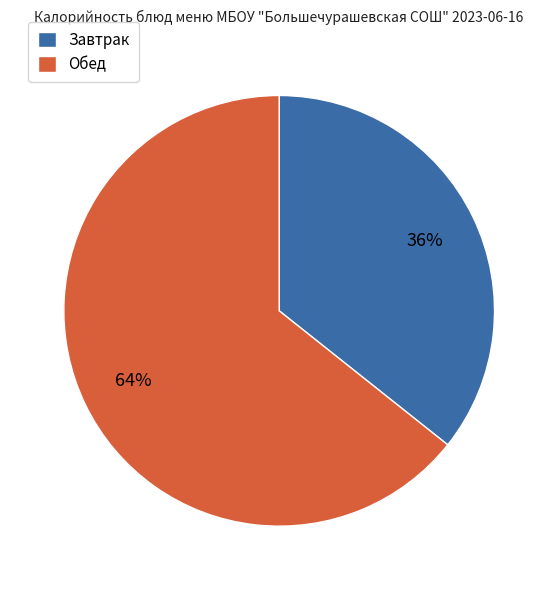

True or false: Обед accounts for 50% of the total.

False